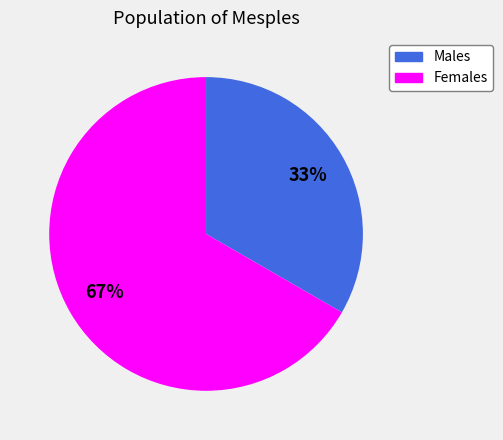

Which category has the biggest portion of the pie?

Females